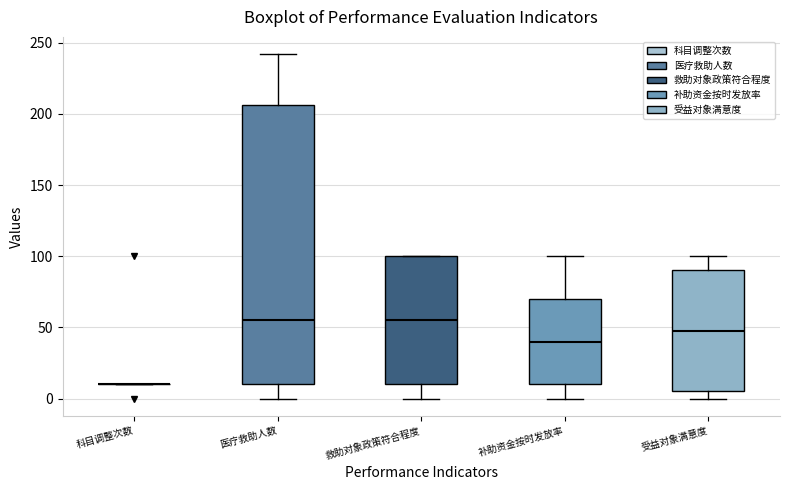

Comparing the boxes themselves (not the whiskers), which one is the tallest?

医疗救助人数